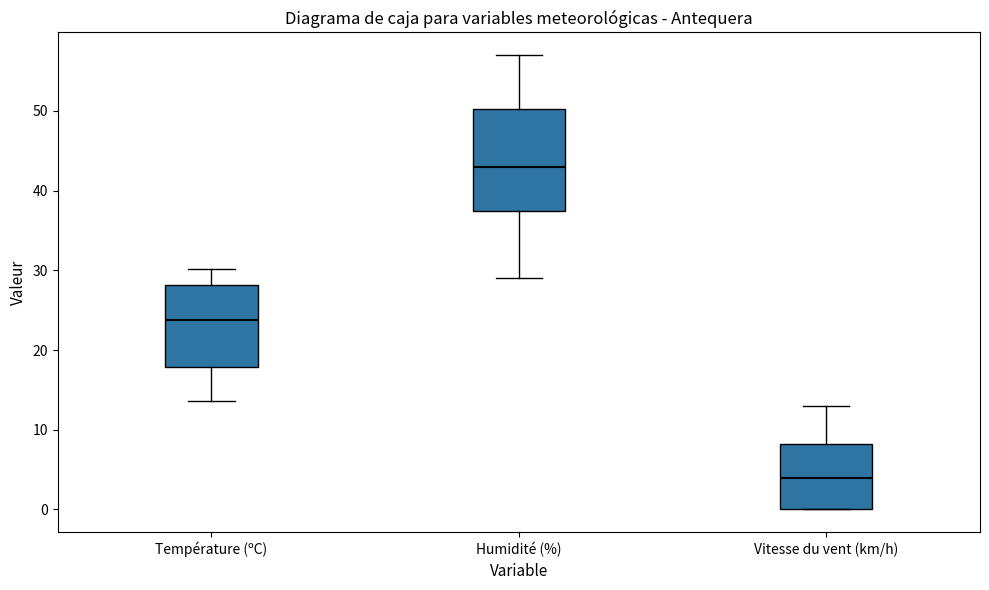

Reading left to right, transcribe this box plot: for each box, give where its median line is, the range the box spans, and where its two whiskers end, as read against the y-axis. The values are not printed on the chart, so give them approximately, as read against the axis.

Température (ºC): median 24, box 18 to 28, whiskers 14 to 30
Humidité (%): median 43, box 38 to 50, whiskers 29 to 57
Vitesse du vent (km/h): median 4, box 0 to 8, whiskers 0 to 13